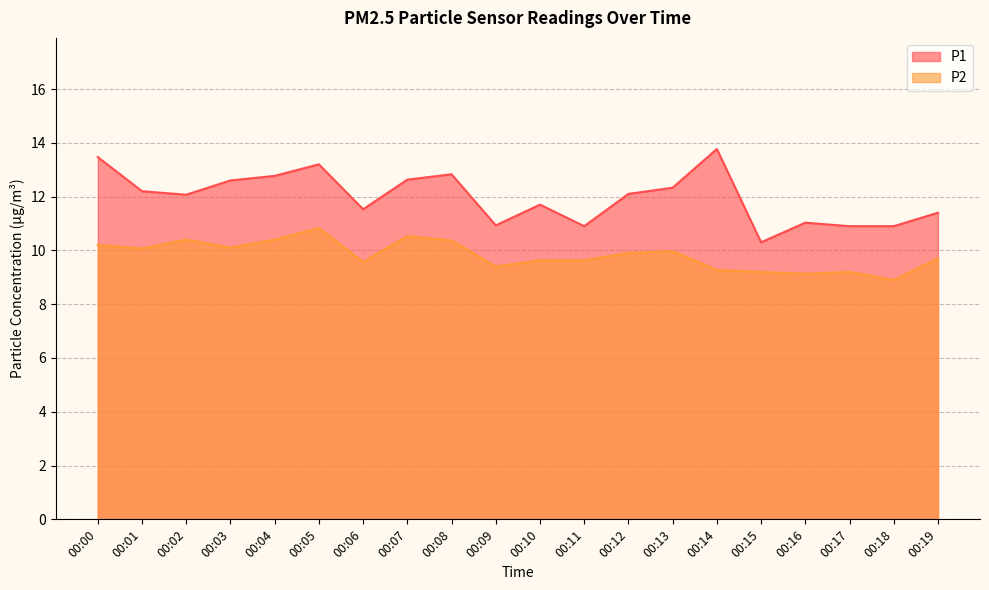

Which label corresponds to the smallest value in the chart?

00:18